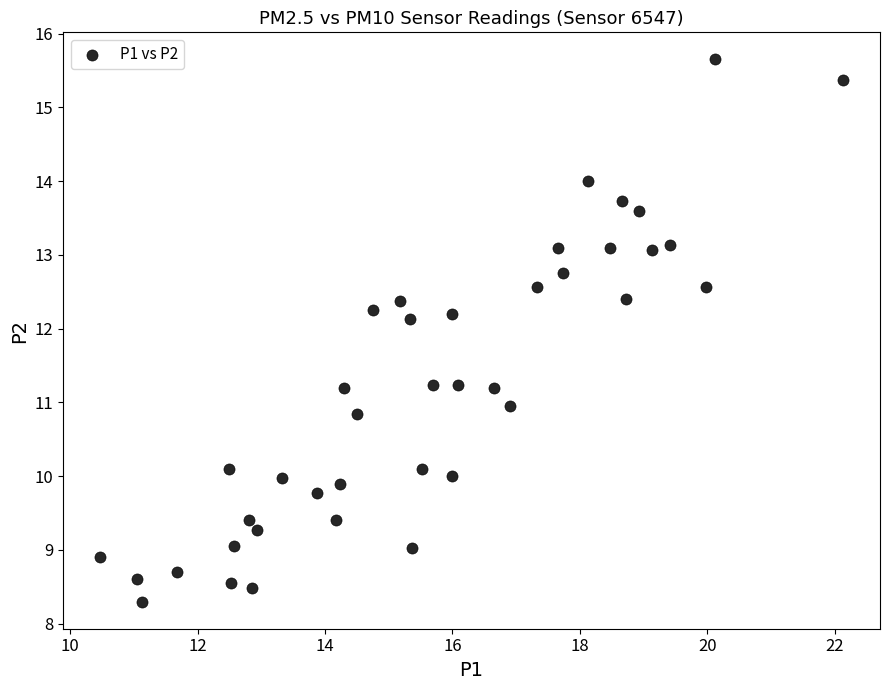

What is the range of X values (max minus min)?

11.7